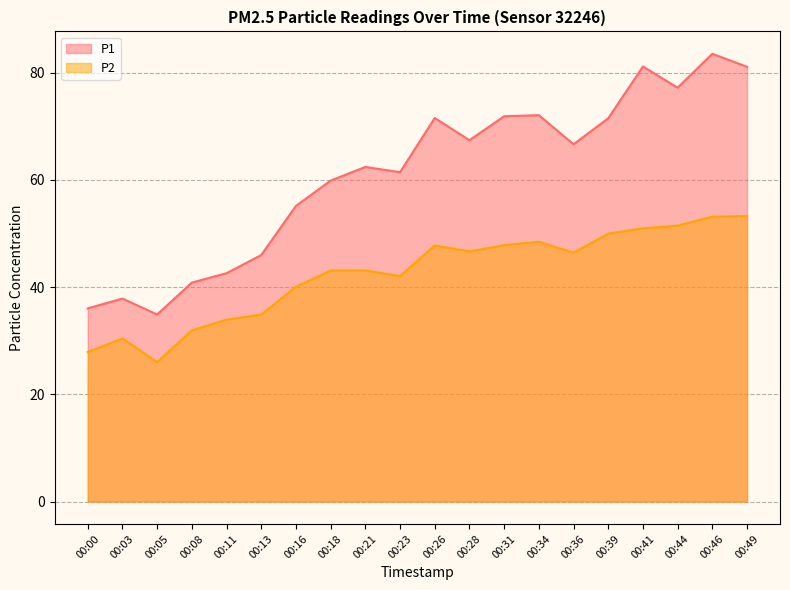

At 00:21, list the series in order from smallest to largest.

P2, P1